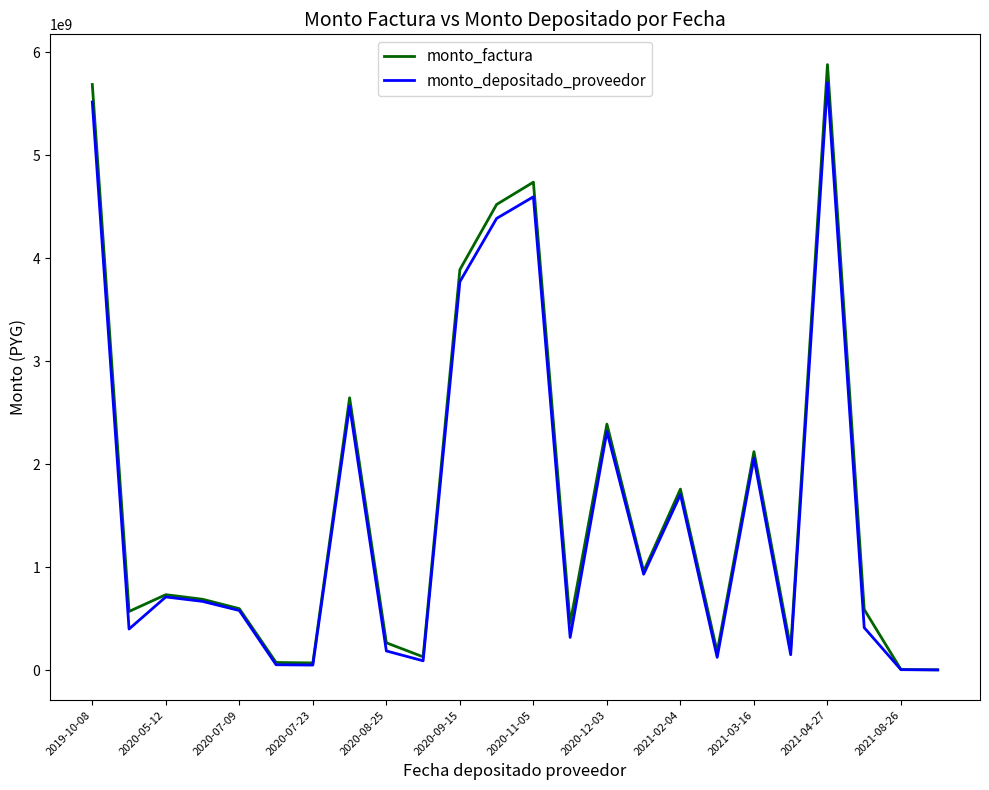

Which series has the widest spread of values?

monto_factura